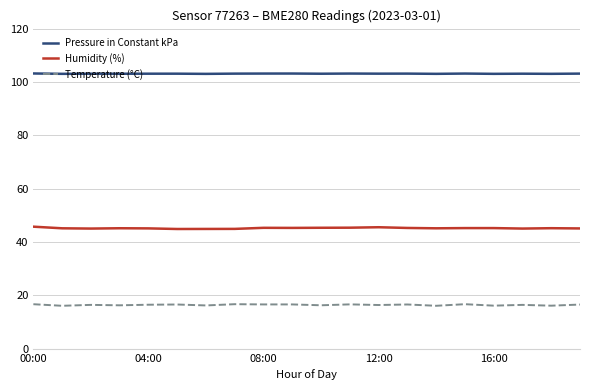

What are all the series names shown in the legend?

Pressure in Constant kPa, Humidity (%), Temperature (°C)